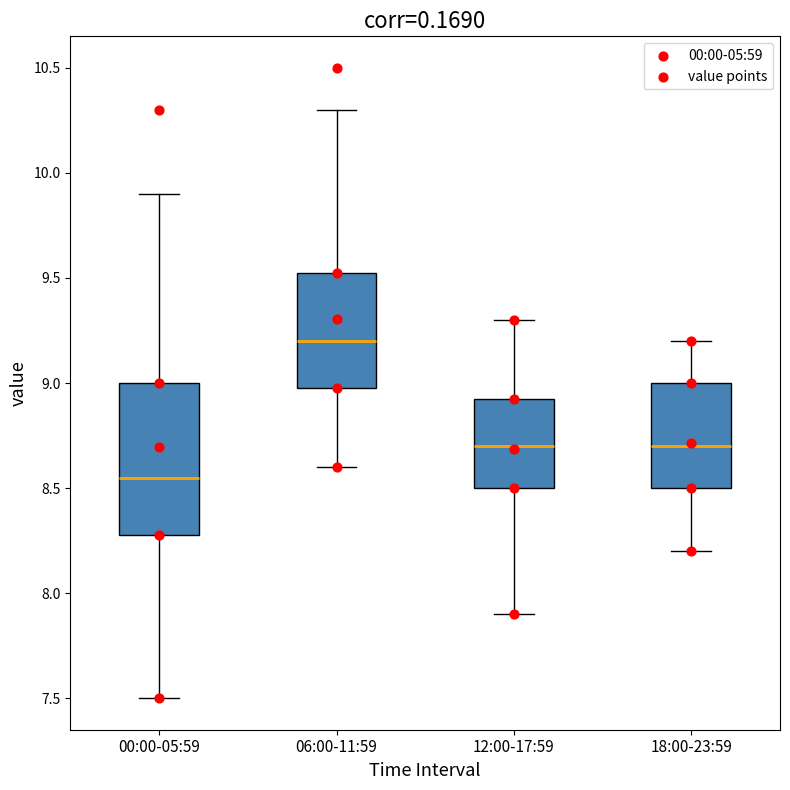

Which box's median line is the lowest?

00:00-05:59